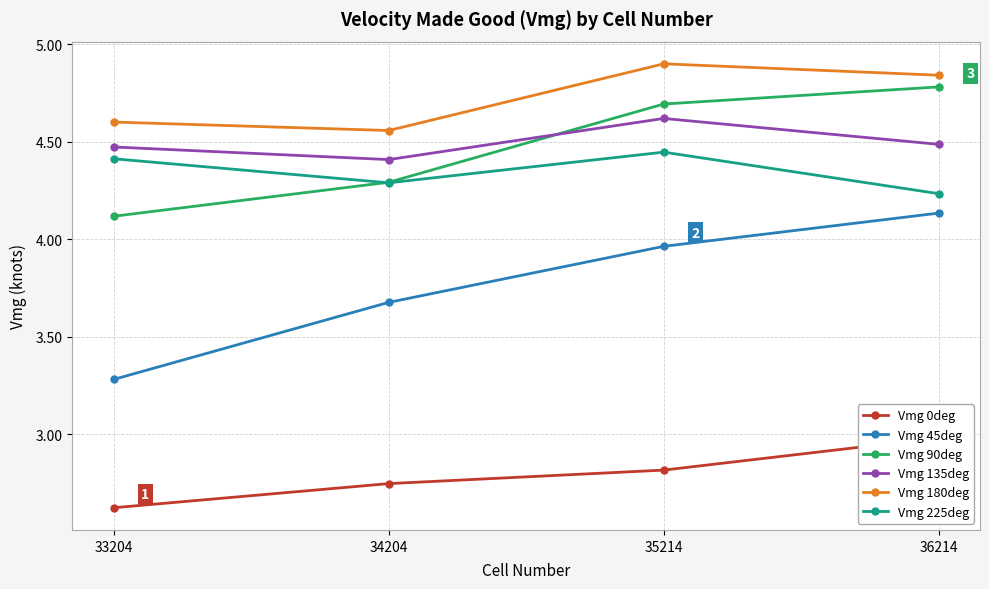

Reading right to left, what are all the values shown in this chart?

Vmg 0deg: 3.0	2.8	2.7	2.6
Vmg 45deg: 4.1	4.0	3.7	3.3
Vmg 90deg: 4.8	4.7	4.3	4.1
Vmg 135deg: 4.5	4.6	4.4	4.5
Vmg 180deg: 4.8	4.9	4.6	4.6
Vmg 225deg: 4.2	4.4	4.3	4.4